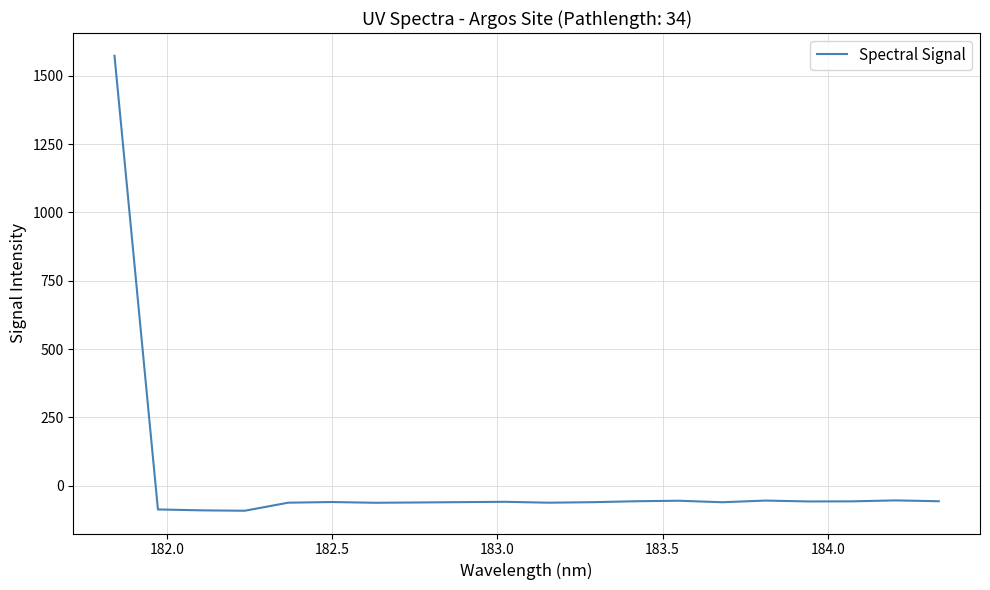

What is the greatest value displayed?

1573.1